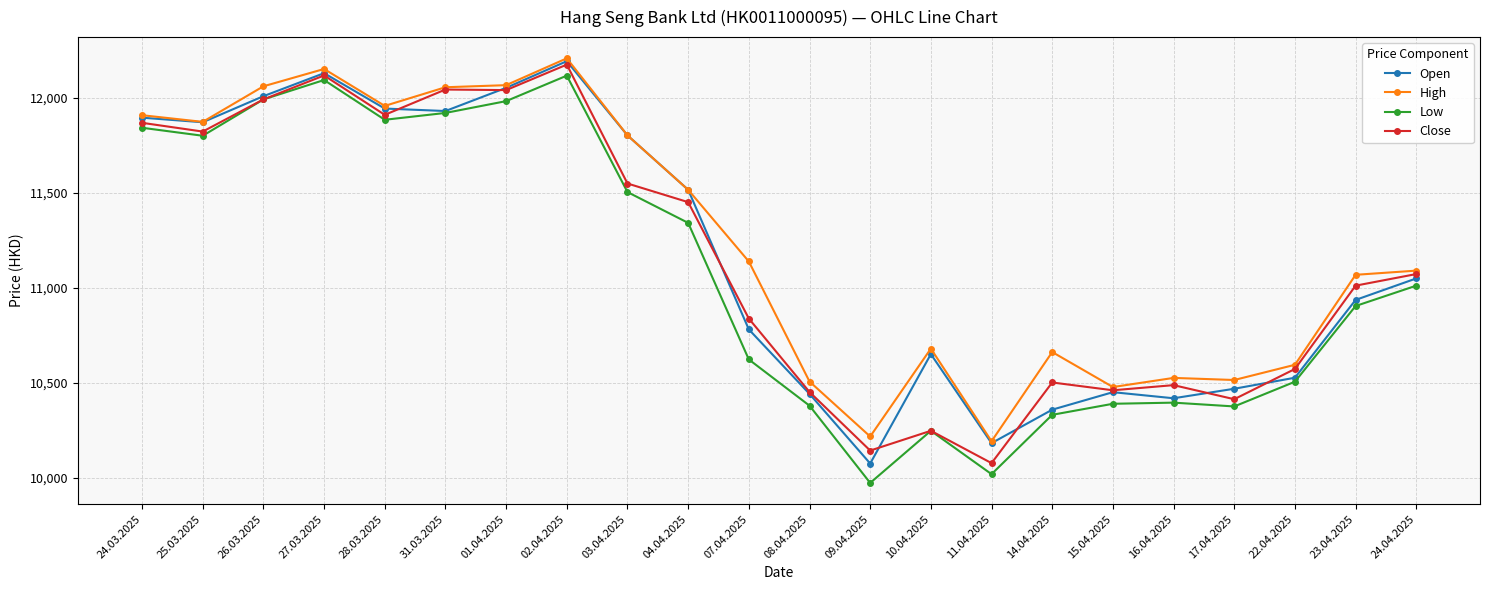

The value of Low at 24.03.2025 is 5218. True or false?

False